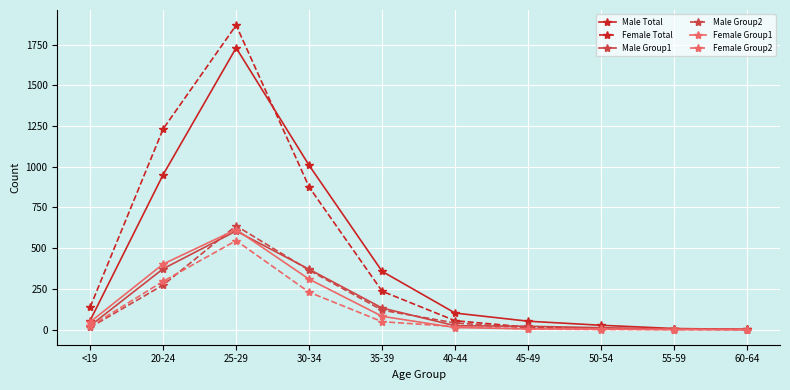

How many lines are shown in the chart?

6